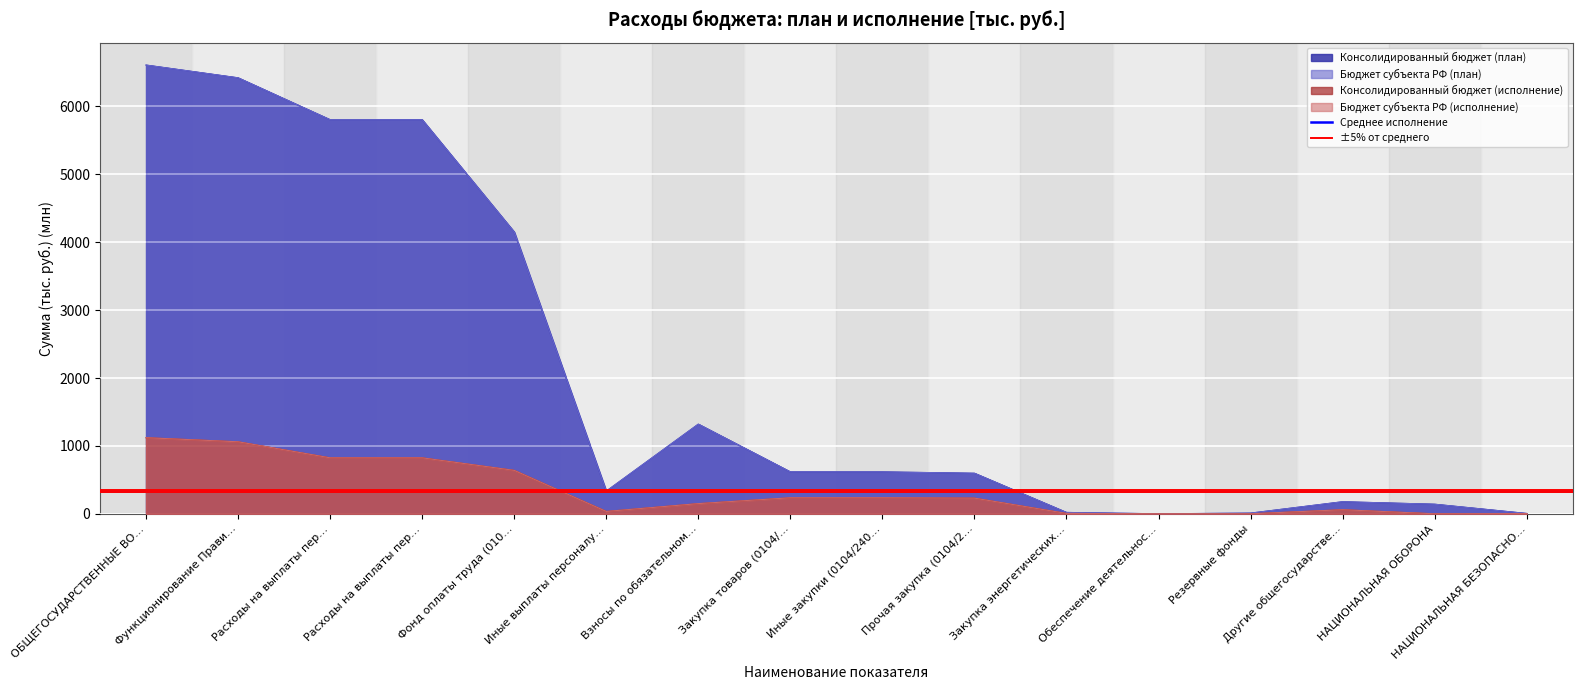

The Бюджет субъекта РФ (план) series shows 0.0 at Обеспечение деятельнос…. True or false?

True